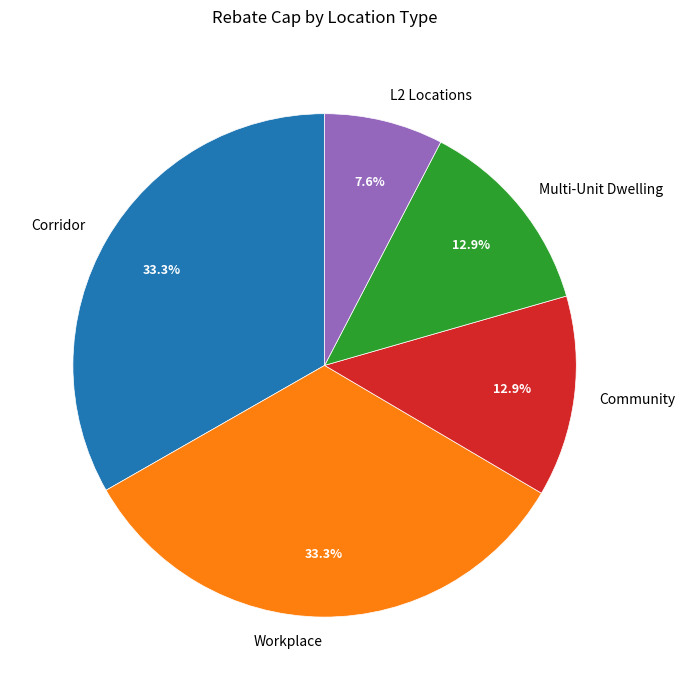

Combined, do Workplace and L2 Locations account for over 50%?

No